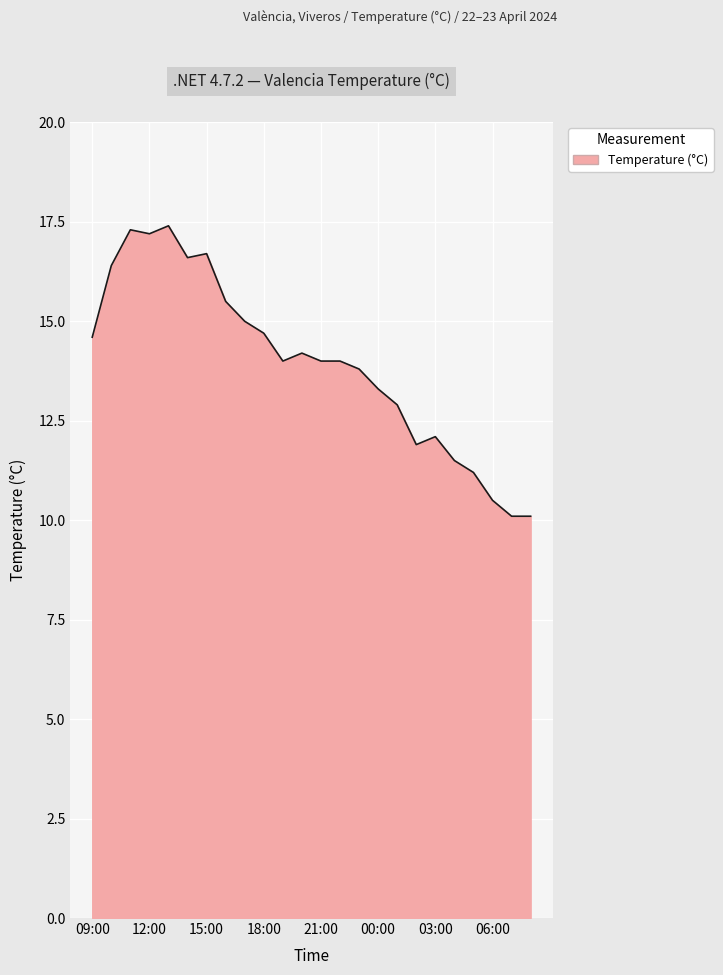

What is the maximum value shown in the chart?

17.4